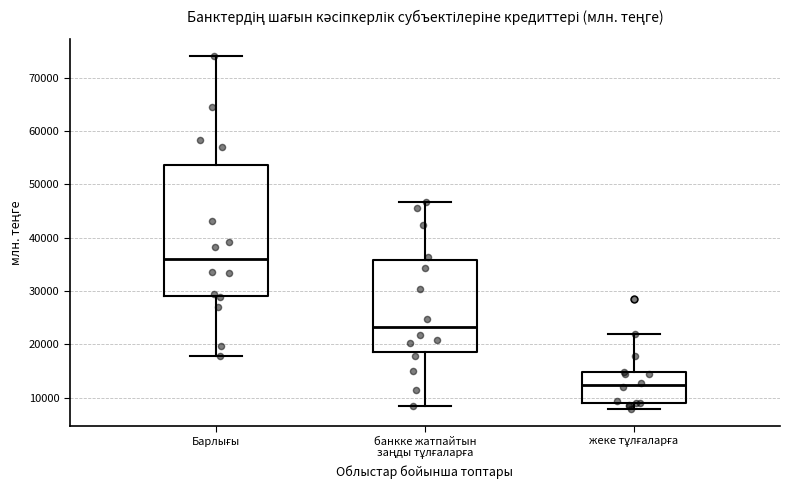

Reading left to right, transcribe this box plot: for each box, give where its median line is, the range the box spans, and where its two whiskers end, as read against the y-axis. The values are not printed on the chart, so give them approximately, as read against the axis.

Барлығы: median 36000, box 29000 to 54000, whiskers 18000 to 74000
банкке жатпайтын заңды тұлғаларға: median 23000, box 18000 to 36000, whiskers 8000 to 47000
жеке тұлғаларға: median 12000, box 9000 to 15000, whiskers 8000 to 22000